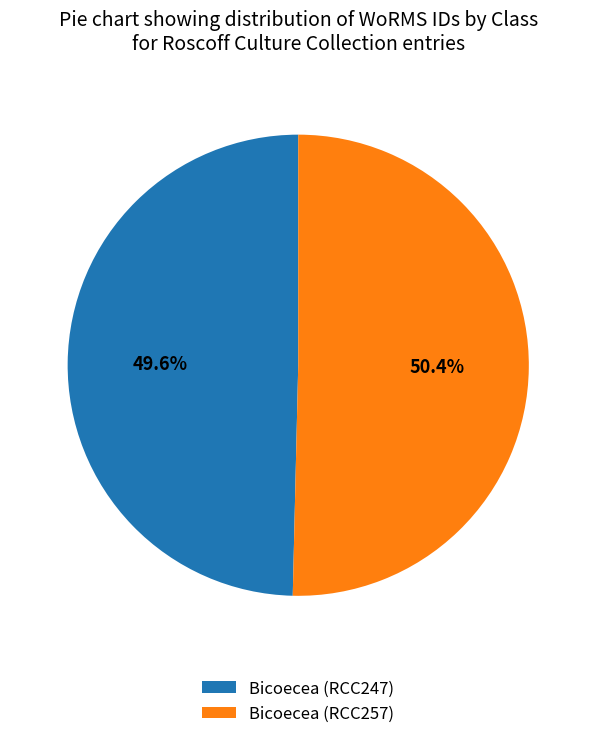

Approximately how many times larger is the value at Bicoecea (RCC247) compared to Bicoecea (RCC257)?

1.0